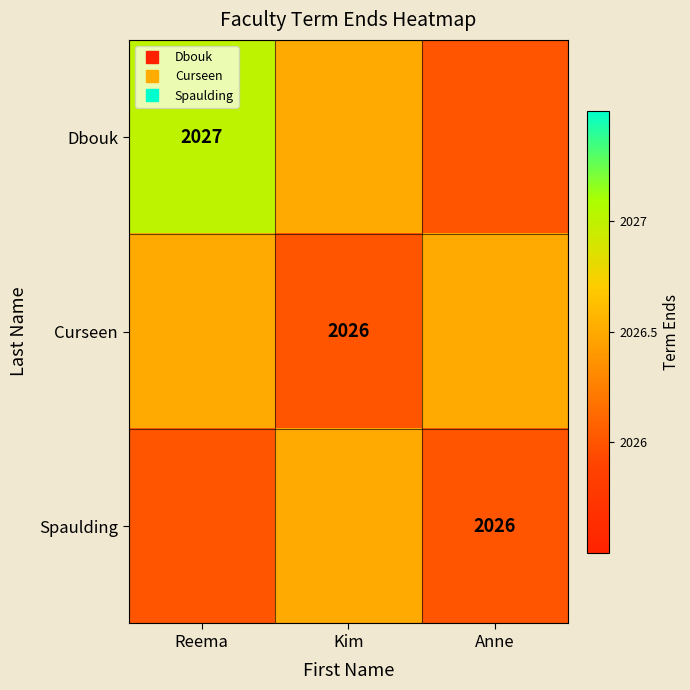

Is it true that Spaulding equals 815.0 at Reema?

False